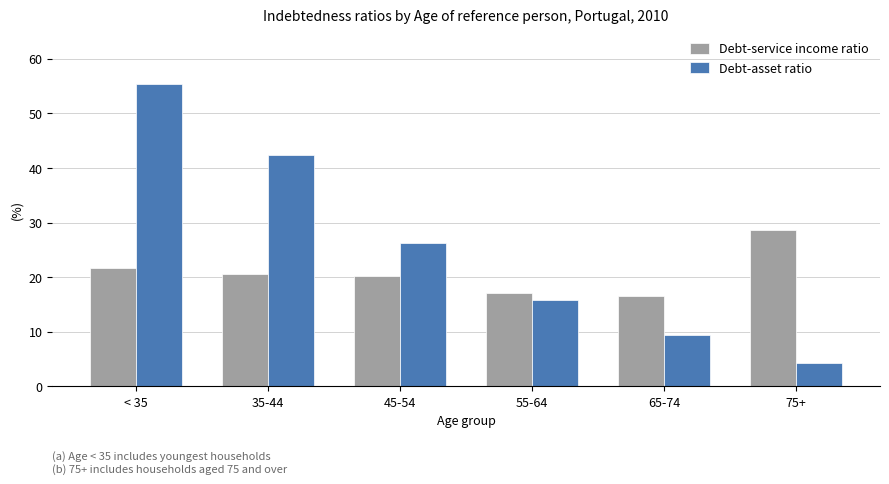

List the series in order of their peak value, lowest first.

Debt-service income ratio, Debt-asset ratio